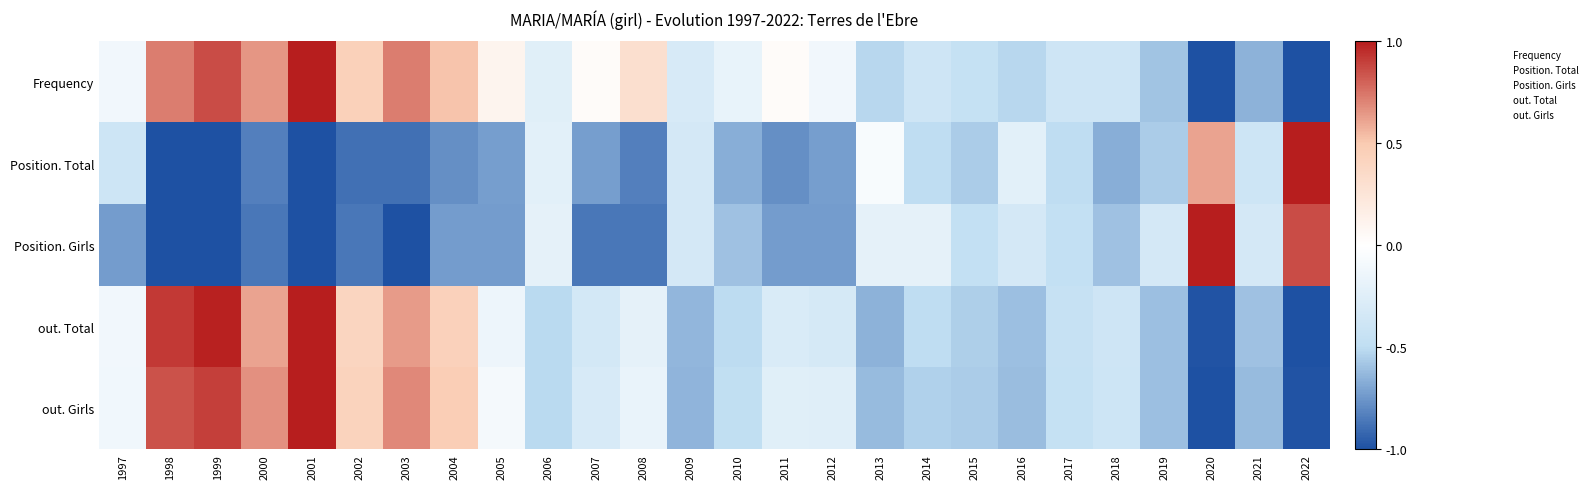

Reading left to right, transcribe all the data shown in this chart.

Frequency: 1997=-0.1	1998=0.7	1999=0.9	2000=0.7	2001=1.0	2002=0.4	2003=0.7	2004=0.5	2005=0.1	2006=-0.2	2007=0.0	2008=0.3	2009=-0.3	2010=-0.2	2011=0.0	2012=-0.1	2013=-0.5	2014=-0.4	2015=-0.4	2016=-0.5	2017=-0.4	2018=-0.4	2019=-0.6	2020=-1.0	2021=-0.7	2022=-1.0
Position. Total: 1997=-0.4	1998=-1.0	1999=-1.0	2000=-0.8	2001=-1.0	2002=-0.9	2003=-0.9	2004=-0.8	2005=-0.7	2006=-0.2	2007=-0.7	2008=-0.8	2009=-0.3	2010=-0.7	2011=-0.8	2012=-0.7	2013=-0.1	2014=-0.5	2015=-0.6	2016=-0.2	2017=-0.5	2018=-0.7	2019=-0.6	2020=0.6	2021=-0.4	2022=1.0
Position. Girls: 1997=-0.7	1998=-1.0	1999=-1.0	2000=-0.9	2001=-1.0	2002=-0.9	2003=-1.0	2004=-0.7	2005=-0.7	2006=-0.2	2007=-0.9	2008=-0.9	2009=-0.3	2010=-0.6	2011=-0.7	2012=-0.7	2013=-0.2	2014=-0.2	2015=-0.5	2016=-0.3	2017=-0.5	2018=-0.6	2019=-0.3	2020=1.0	2021=-0.3	2022=0.9
out. Total: 1997=-0.1	1998=0.9	1999=1.0	2000=0.6	2001=1.0	2002=0.4	2003=0.6	2004=0.4	2005=-0.1	2006=-0.5	2007=-0.3	2008=-0.2	2009=-0.6	2010=-0.5	2011=-0.3	2012=-0.3	2013=-0.6	2014=-0.5	2015=-0.5	2016=-0.6	2017=-0.4	2018=-0.4	2019=-0.6	2020=-1.0	2021=-0.6	2022=-1.0
out. Girls: 1997=-0.1	1998=0.9	1999=0.9	2000=0.7	2001=1.0	2002=0.4	2003=0.7	2004=0.5	2005=-0.1	2006=-0.5	2007=-0.3	2008=-0.2	2009=-0.6	2010=-0.5	2011=-0.2	2012=-0.2	2013=-0.6	2014=-0.5	2015=-0.6	2016=-0.6	2017=-0.5	2018=-0.4	2019=-0.6	2020=-1.0	2021=-0.6	2022=-1.0